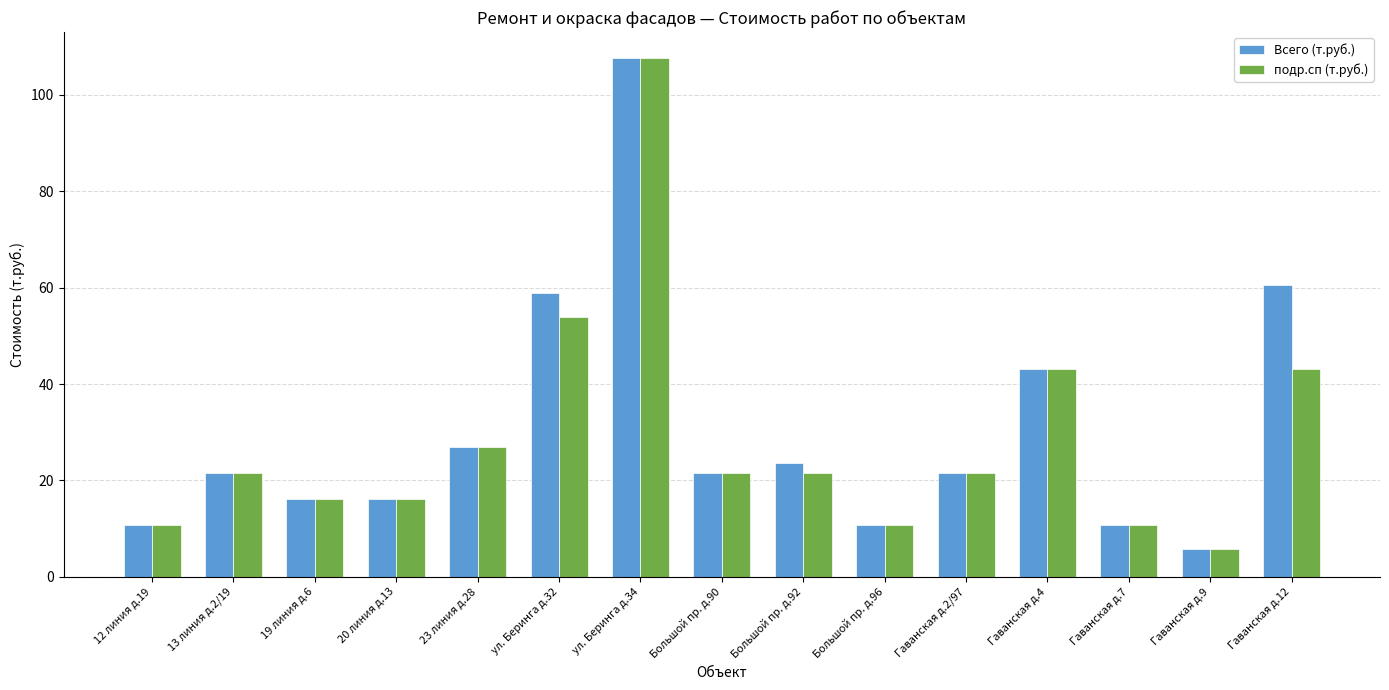

What is the value of the подр.сп (т.руб.) bar at the 7th from the left?

107.6